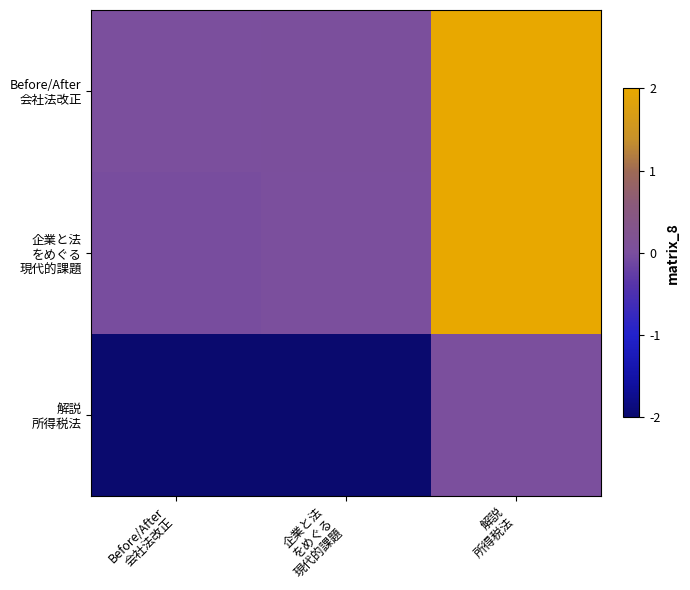

How many series are shown in this chart?

3